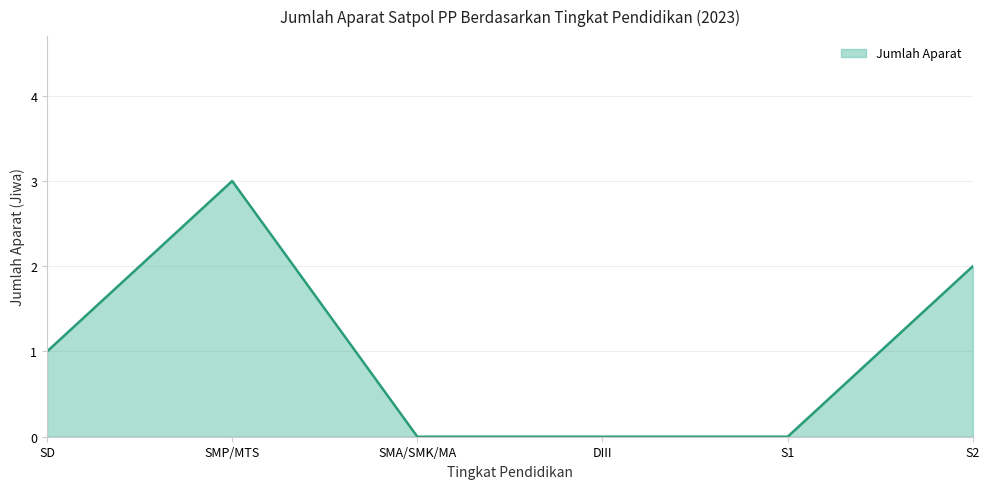

Read the value at S2.

2